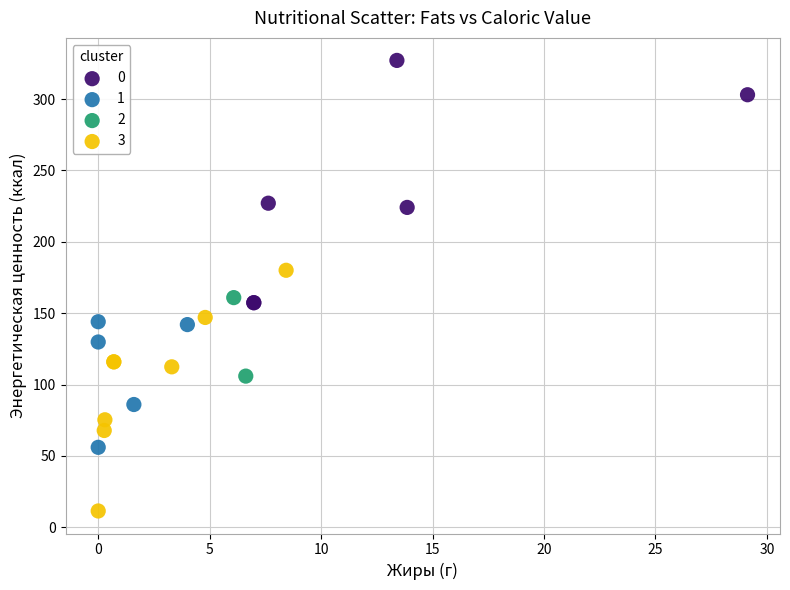

Which series contains the lowest Y value?

3